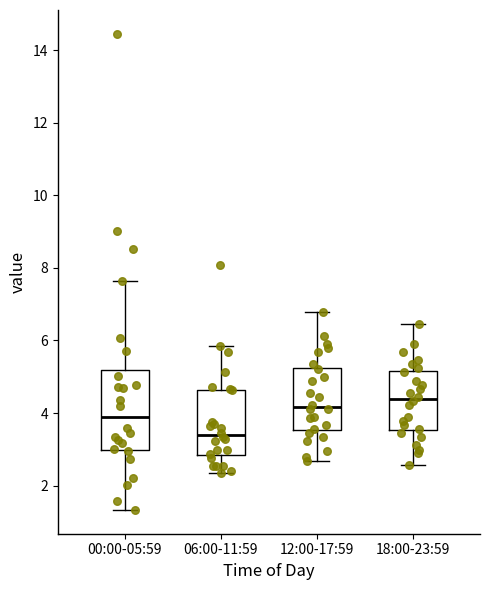

Where does the lower whisker of the box for 00:00-05:59 end on the y-axis? The values are not printed on the chart, so give them approximately, as read against the axis.

1.4